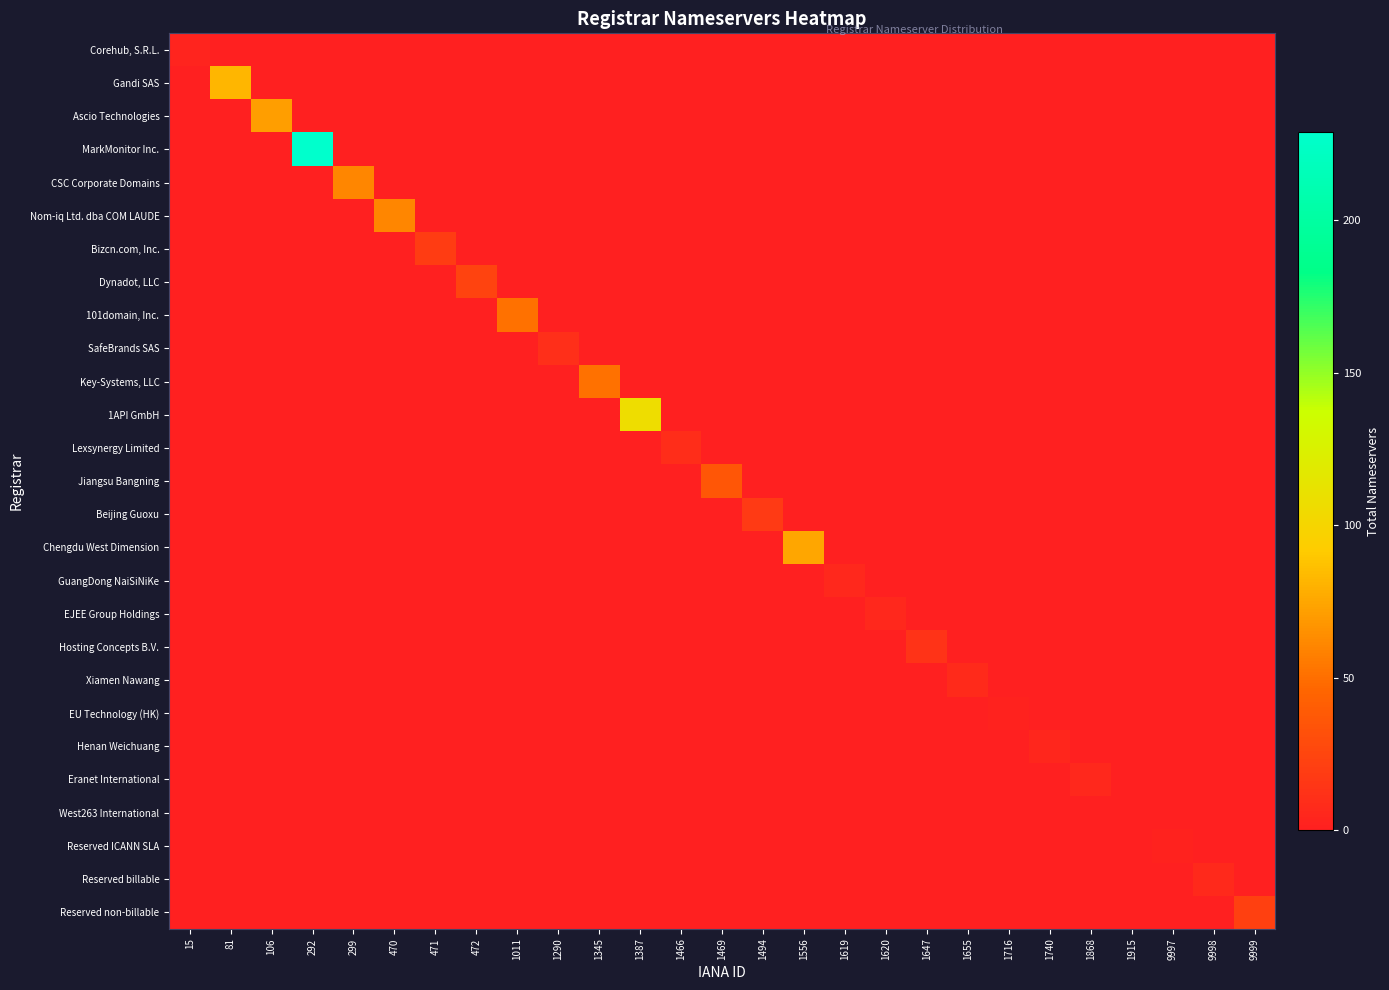

At how many categories does at least one series exceed 115?

1